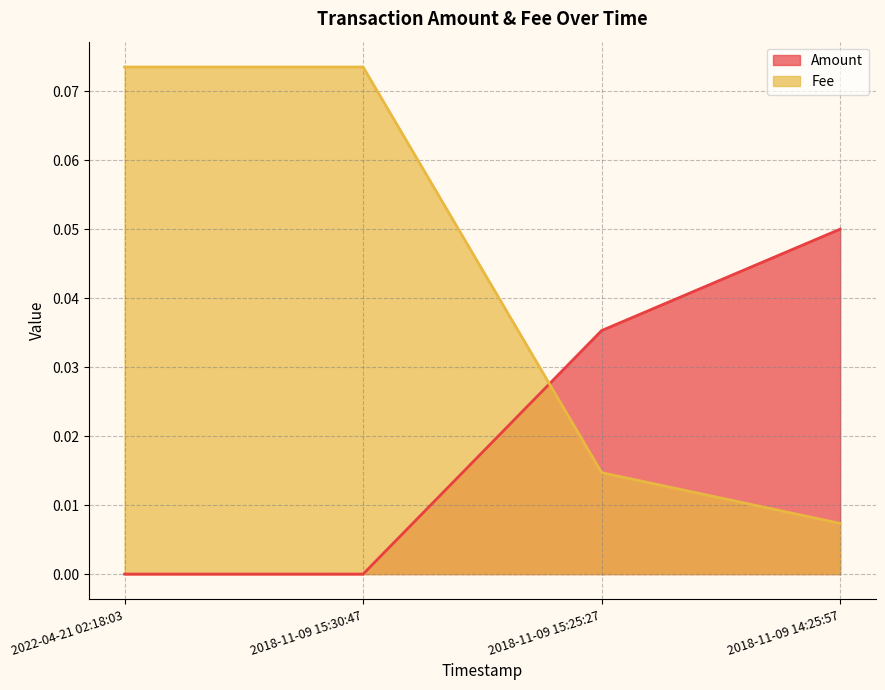

Reading left to right, list all the values displayed in this chart.

Amount: 0.0	0.0	0.0	0.1
Fee: 0.1	0.1	0.0	0.0